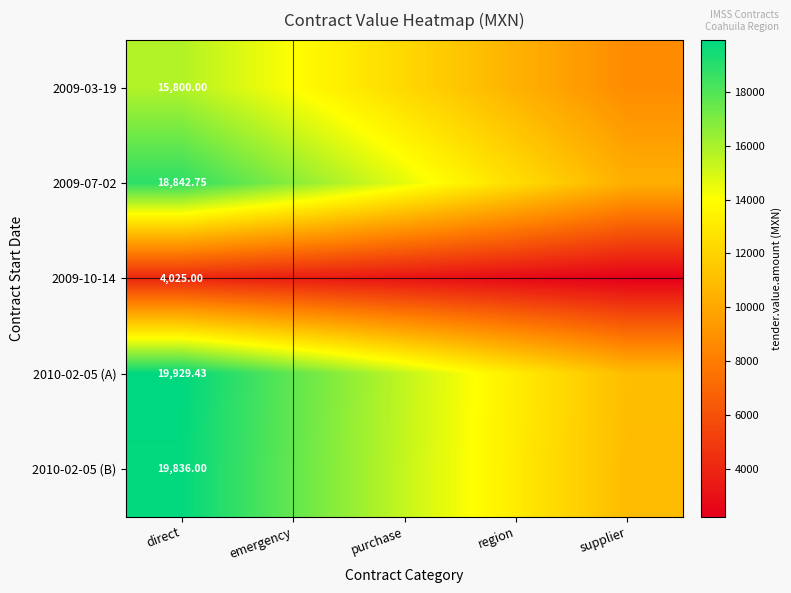

Where is 2010-02-05 (B) nearest to the value 15372?

purchase